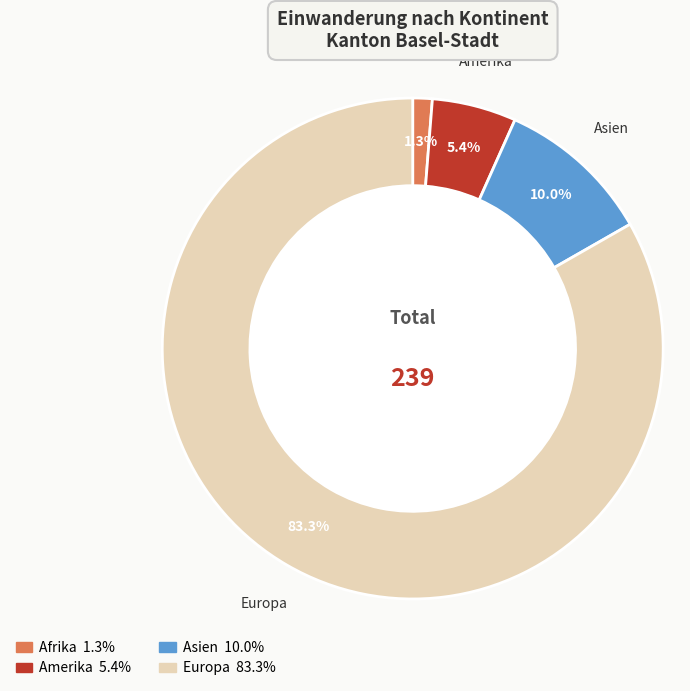

How many segments does this pie chart have?

4